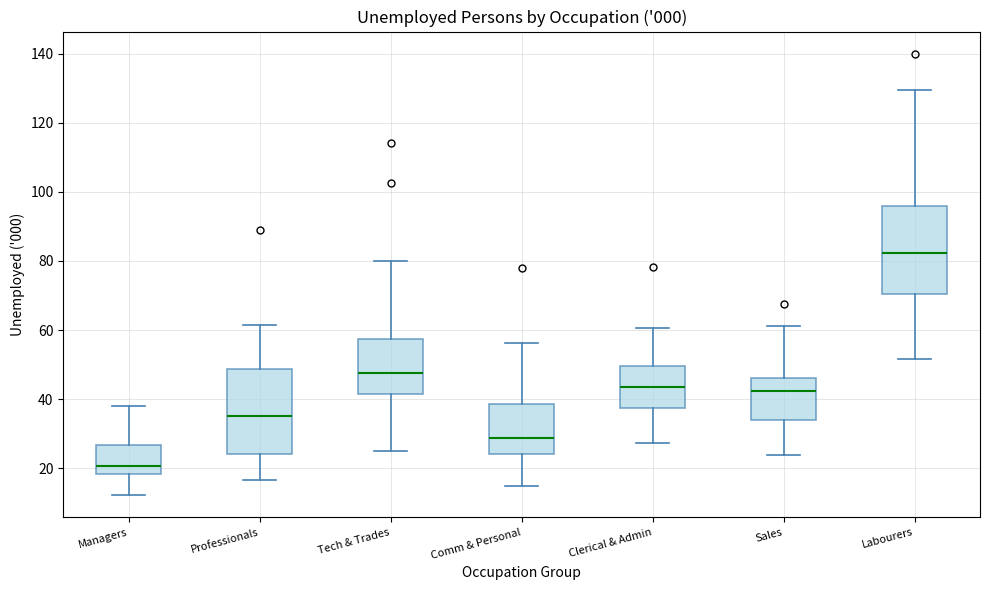

Reading left to right, transcribe this box plot: for each box, give where its median line is, the range the box spans, and where its two whiskers end, as read against the y-axis. The values are not printed on the chart, so give them approximately, as read against the axis.

Managers: median 20, box 18 to 26, whiskers 12 to 38
Professionals: median 36, box 24 to 48, whiskers 16 to 62
Tech & Trades: median 48, box 42 to 58, whiskers 24 to 80
Comm & Personal: median 28, box 24 to 38, whiskers 14 to 56
Clerical & Admin: median 44, box 38 to 50, whiskers 28 to 60
Sales: median 42, box 34 to 46, whiskers 24 to 62
Labourers: median 82, box 70 to 96, whiskers 52 to 130